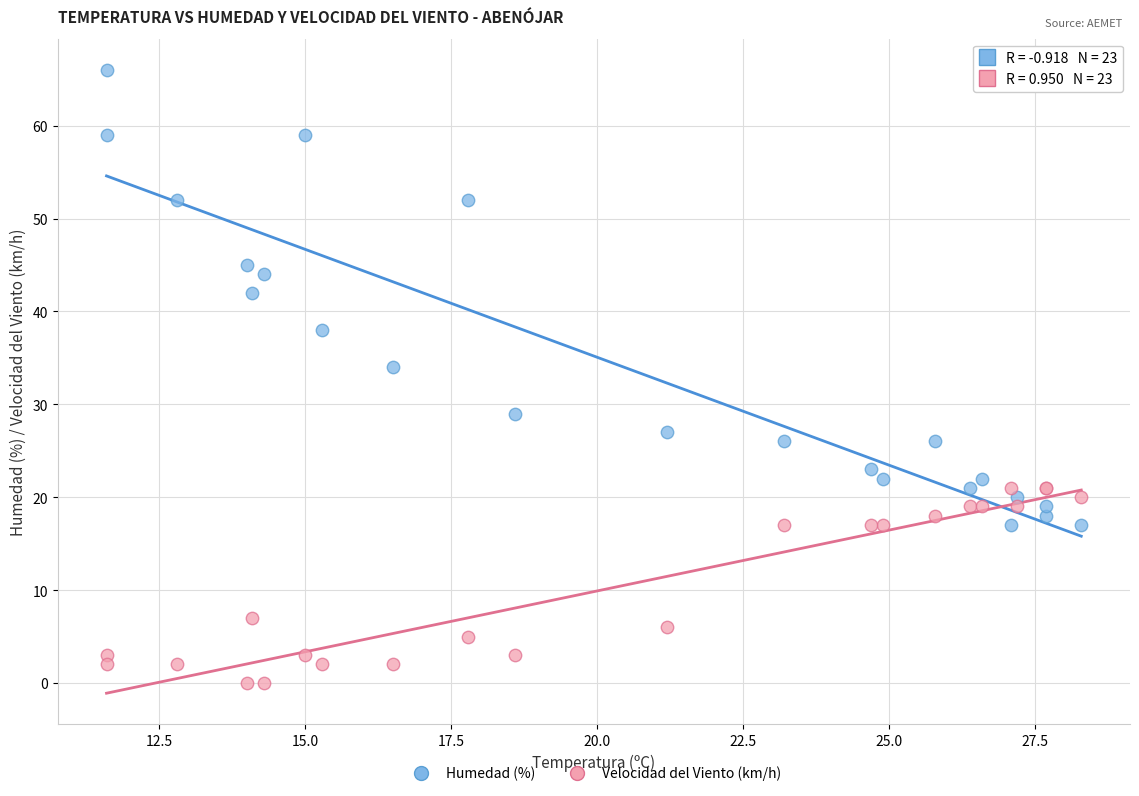

Which series has the widest spread of Y values?

Humedad (%)